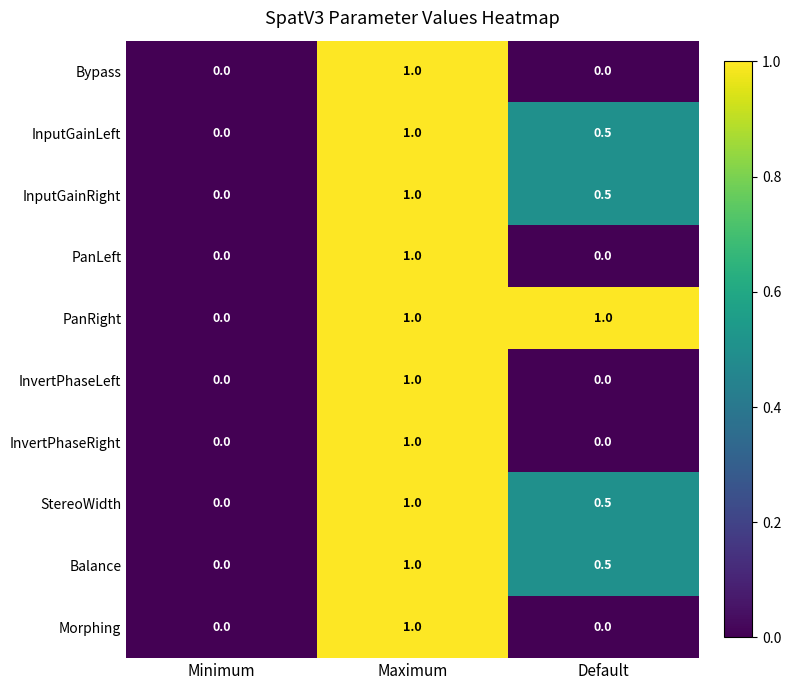

At which label is PanRight closest to 0?

Minimum